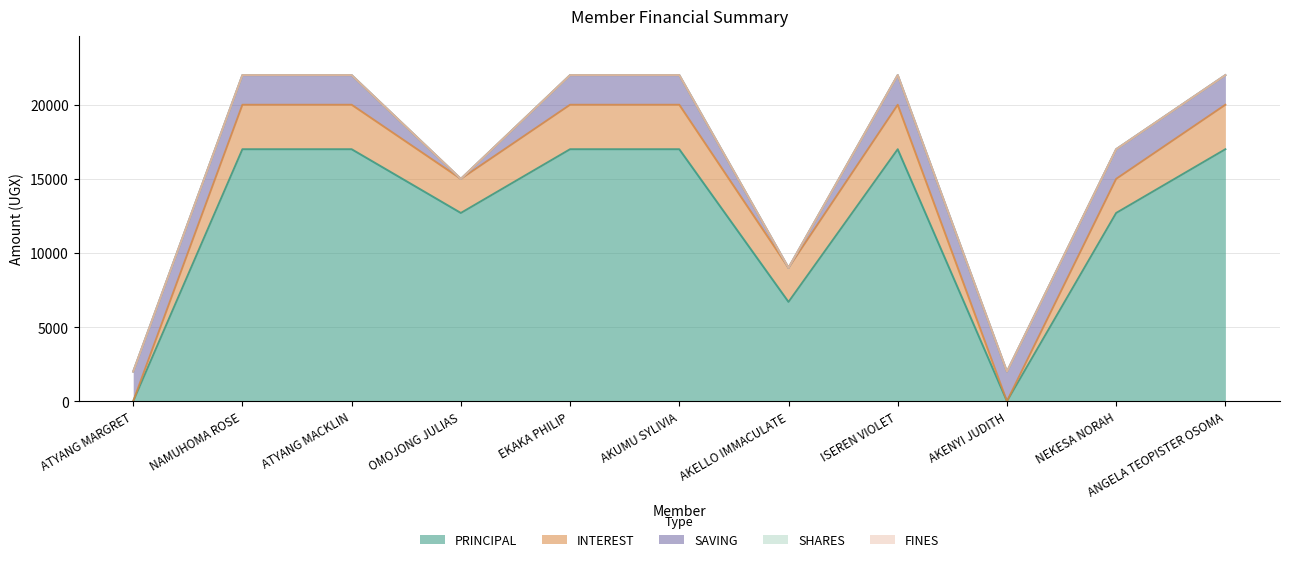

True or false: PRINCIPAL has a value of 30568 at ATYANG MACKLIN.

False